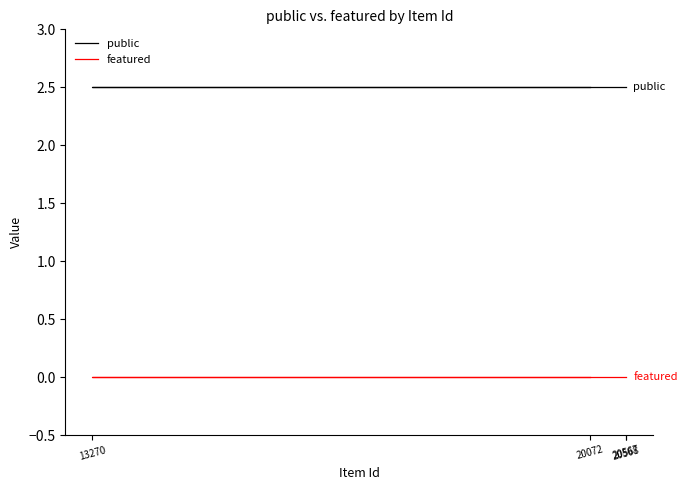

What is the spread (max minus min) of values at 20568?

2.5